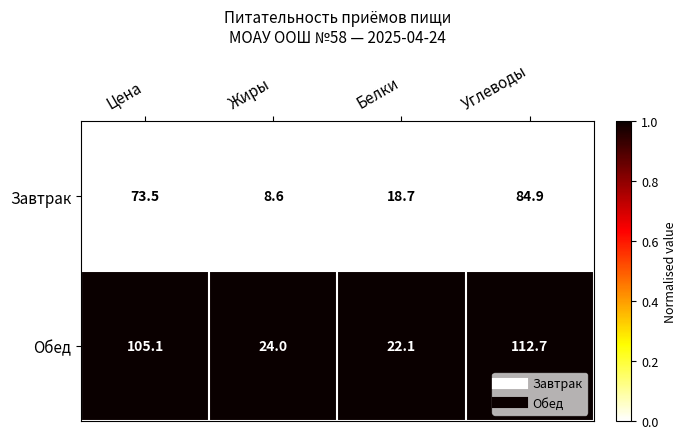

Read the Обед value at Углеводы.

112.7